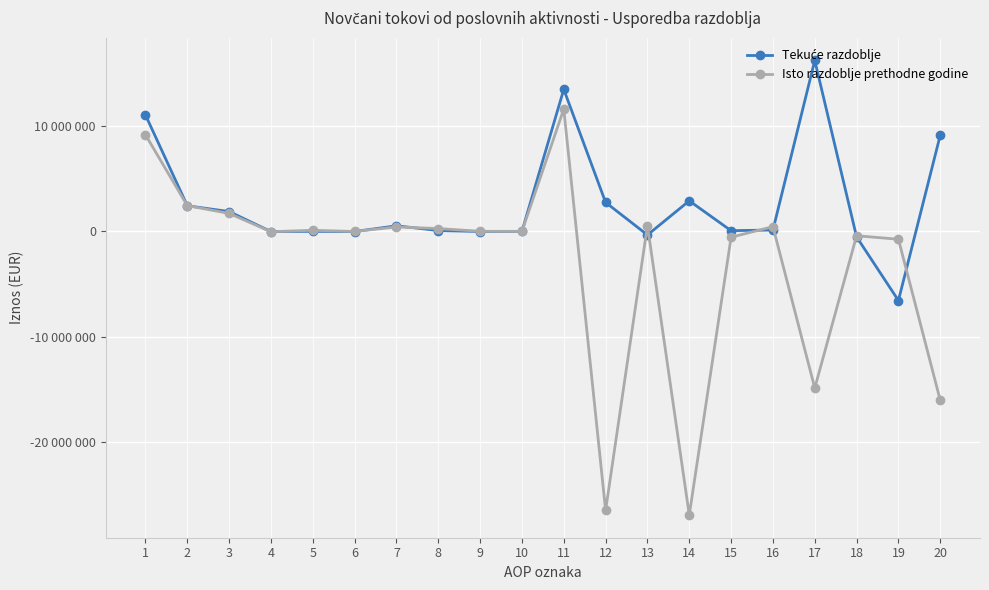

True or false: Tekuće razdoblje has a value of 189317 at 16.

False